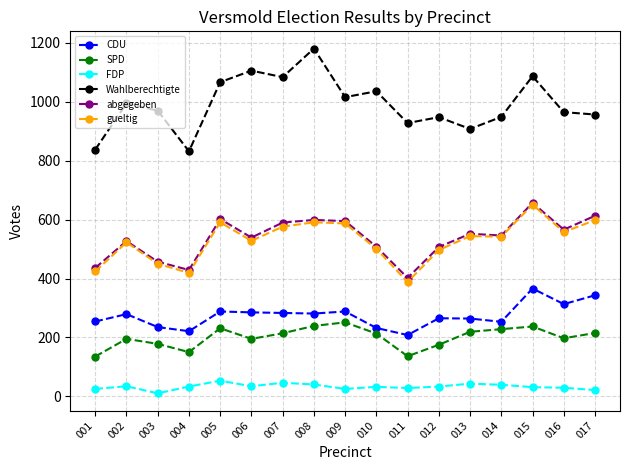

At which category does SPD reach its first local peak?

002